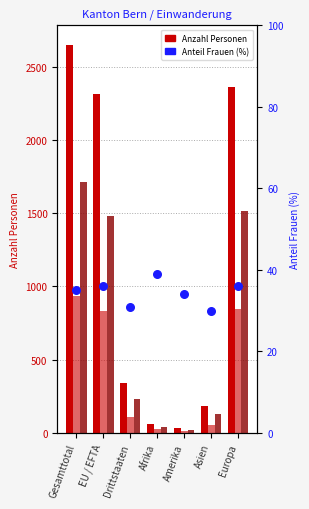

Which series reaches the maximum Y coordinate?

Total